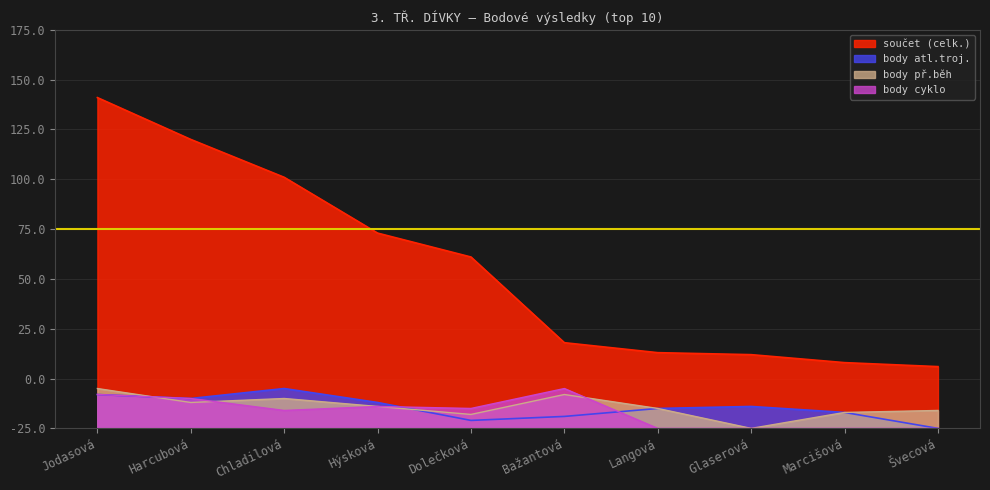

What is the value of the součet (celk.) point at the 1st from the left?

166